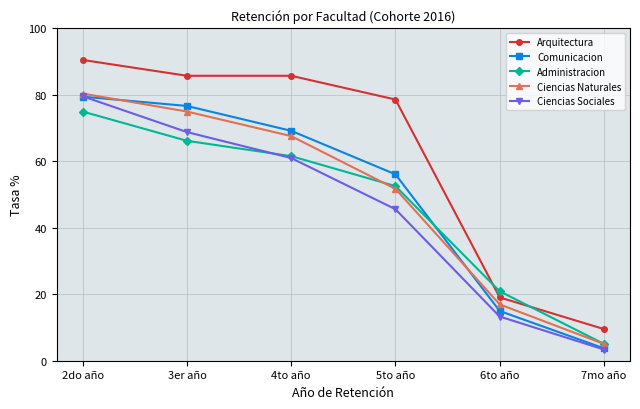

At how many categories does at least one series exceed 12?

5